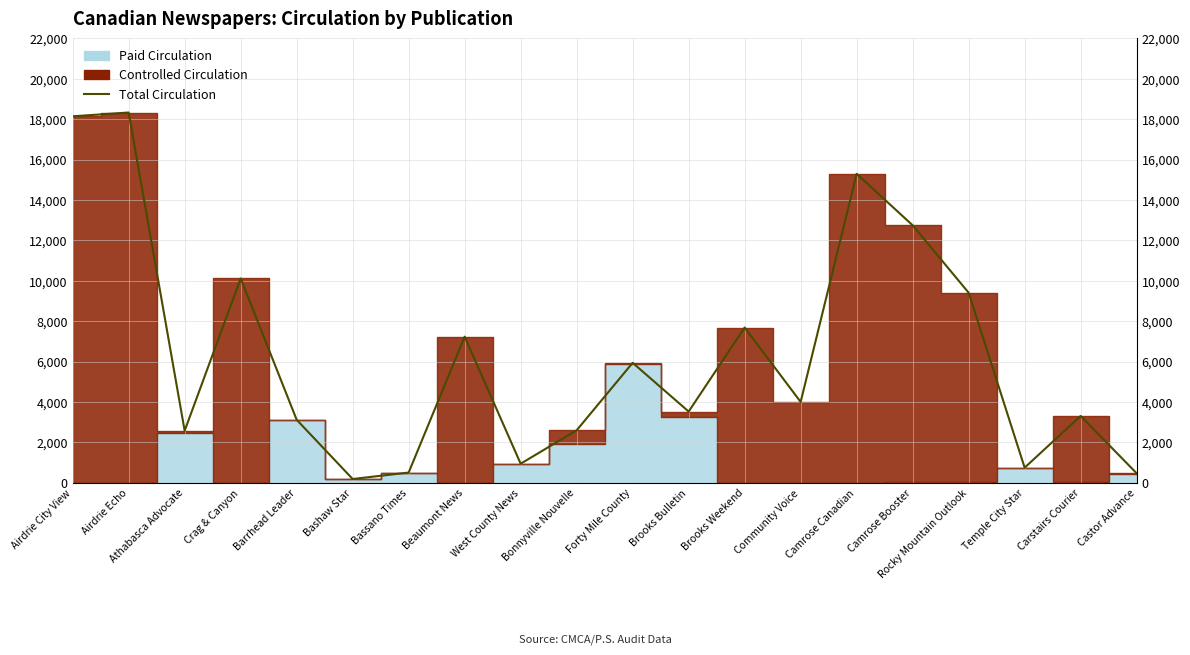

Reading right to left, extract all data points from this chart.

Castor Advance=468	Carstairs Courier=3304	Temple City Star=745	Rocky Mountain Outlook=9407	Camrose Booster=12746	Camrose Canadian=15294	Community Voice=4000	Brooks Weekend=7684	Brooks Bulletin=3524	Forty Mile County=5937	Bonnyville Nouvelle=2595	West County News=941	Beaumont News=7231	Bassano Times=503	Bashaw Star=184	Barrhead Leader=3117	Crag & Canyon=10115	Athabasca Advocate=2573	Airdrie Echo=18330	Airdrie City View=18142